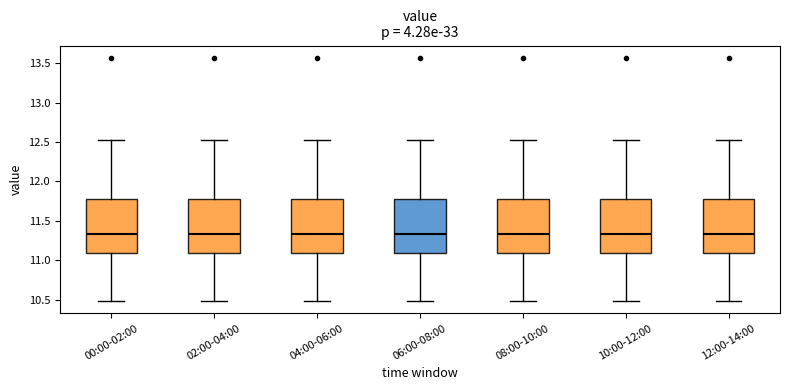

Where is the lower edge of the box for 04:00-06:00 on the y-axis? The values are not printed on the chart, so give them approximately, as read against the axis.

11.10